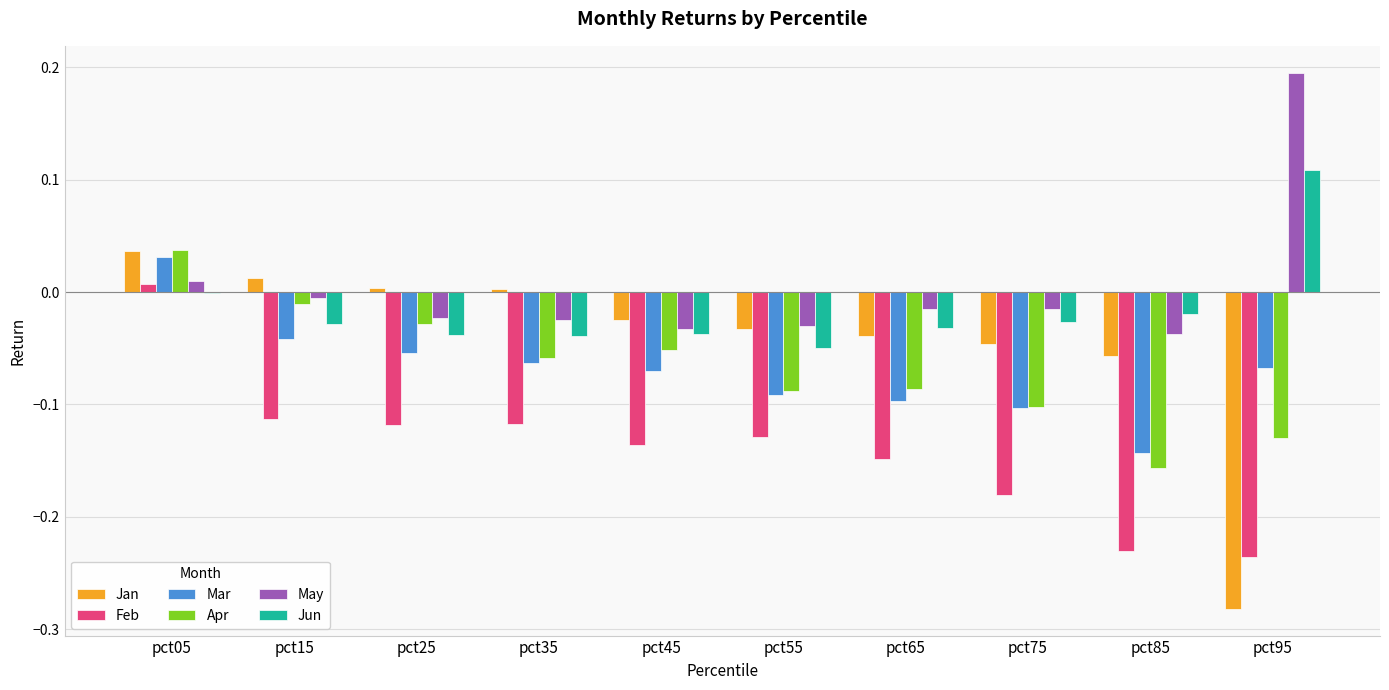

At which label does Mar reach its peak?

pct05